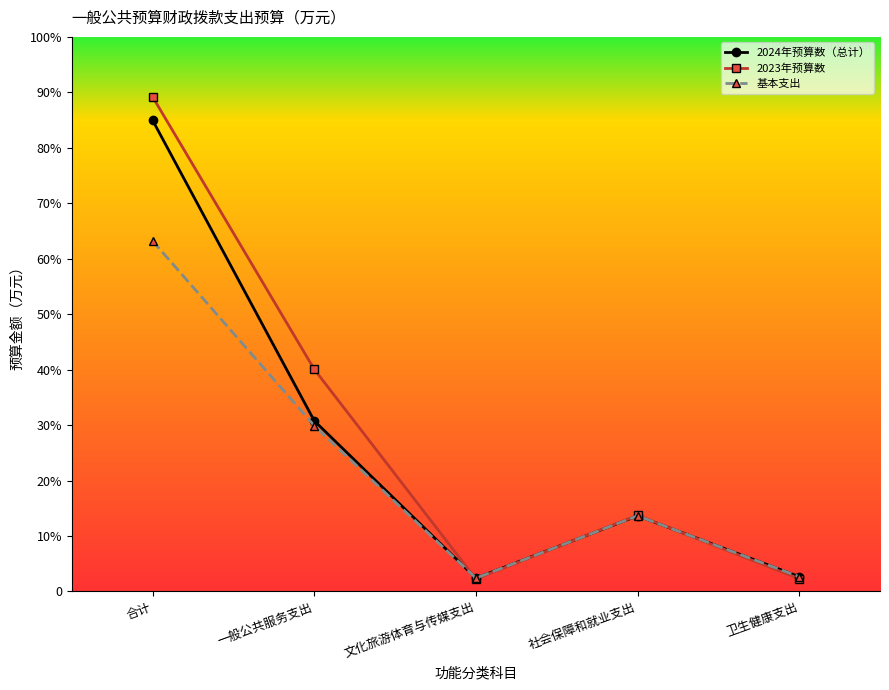

Between 社会保障和就业支出 and 卫生健康支出, which series saw the biggest shift?

2023年预算数